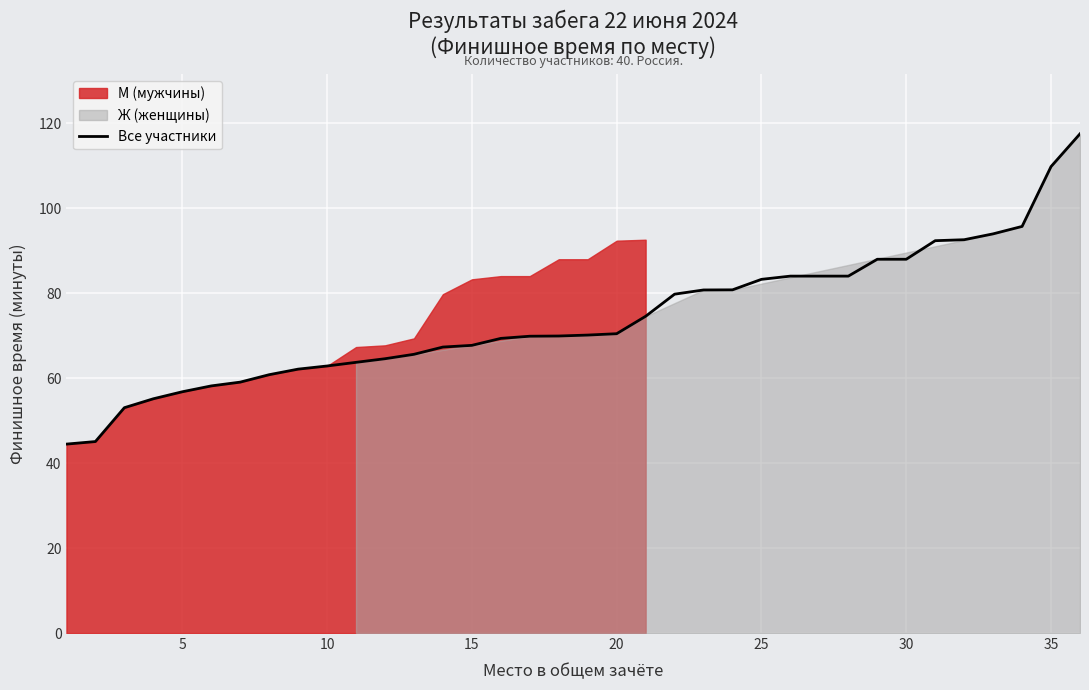

What is the maximum value for Все участники?

117.5